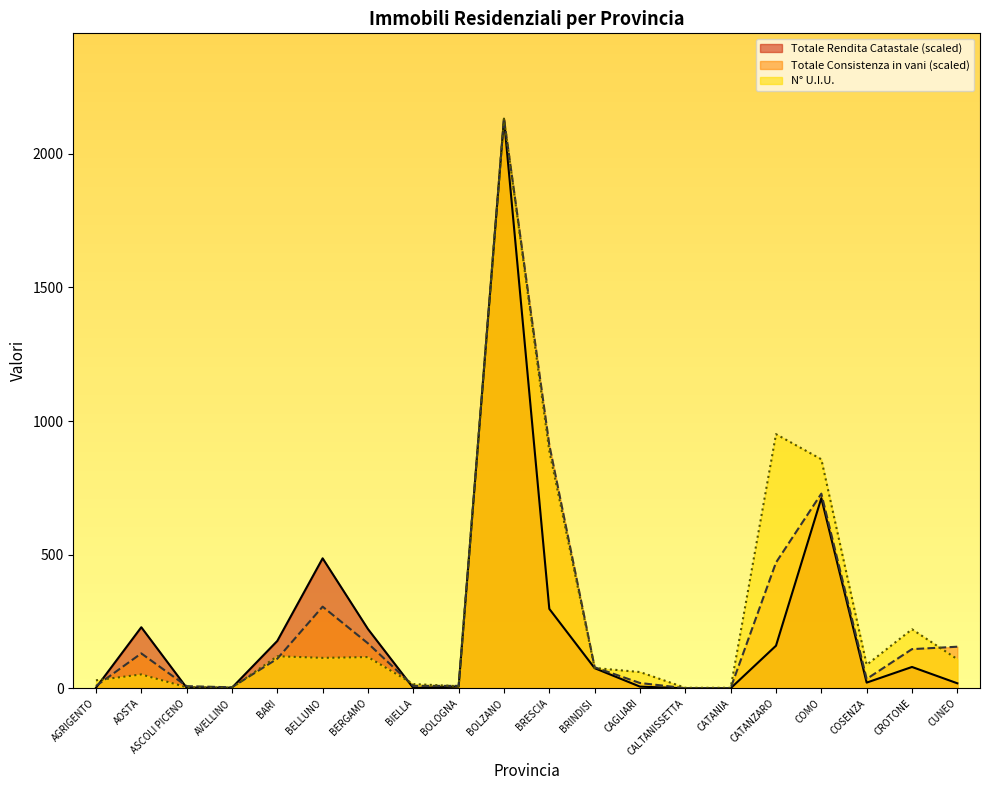

True or false: Totale Consistenza in vani has more than 1 points higher than both neighbors.

True